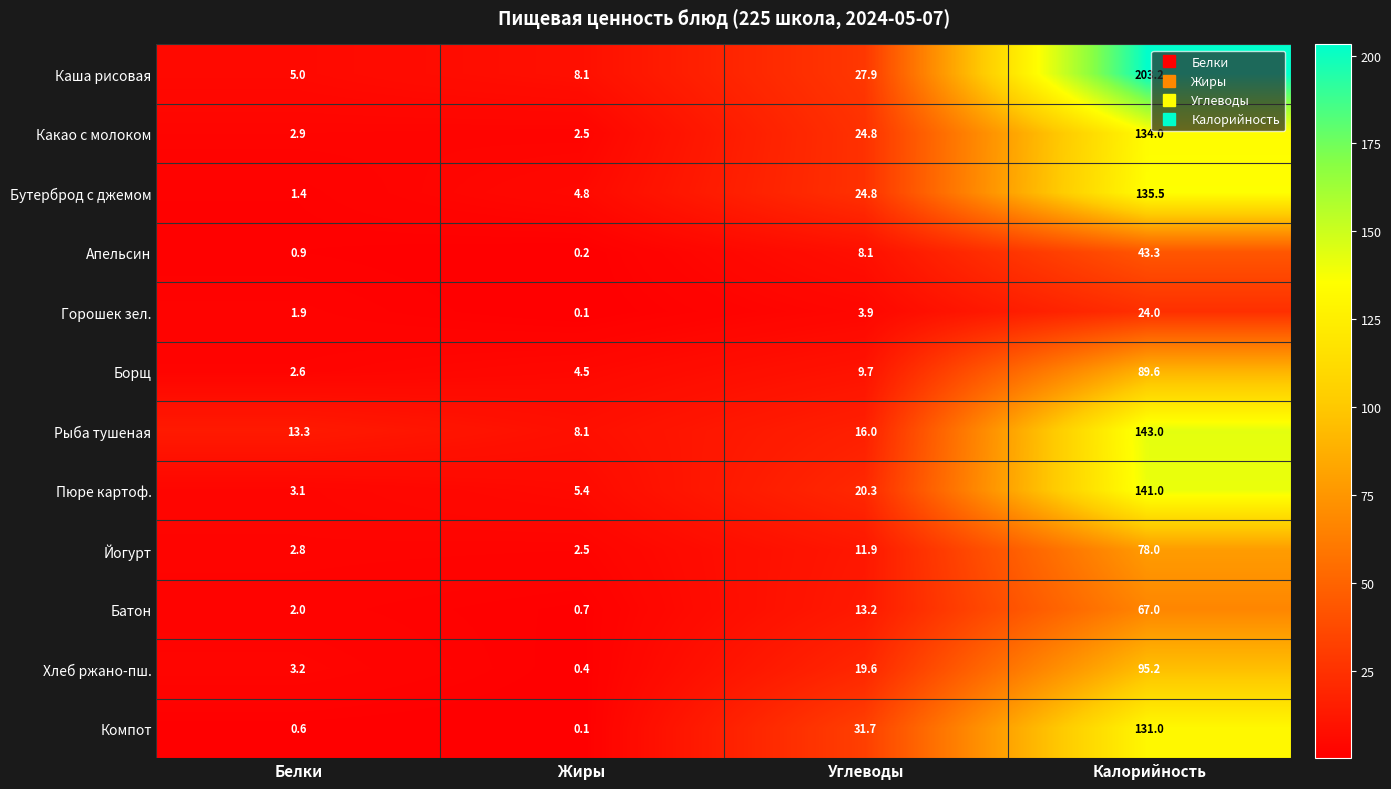

What is the total value across all series at Жиры?

37.4